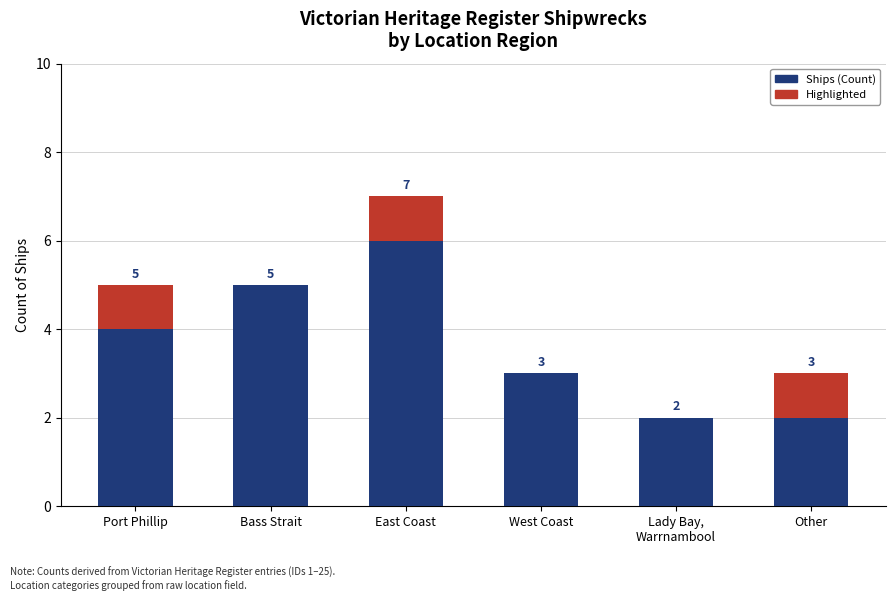

How many data points are above 5?

1